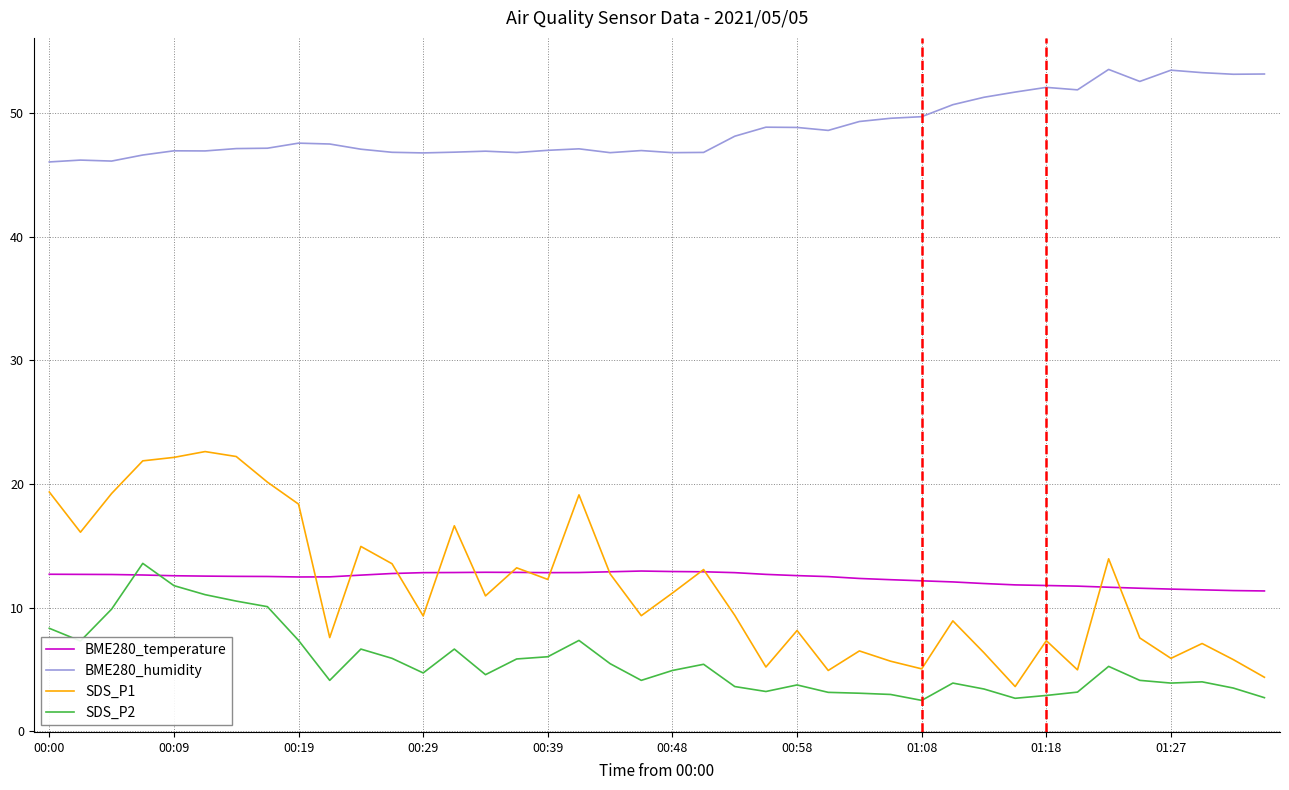

What is the minimum value for BME280_humidity?

46.0